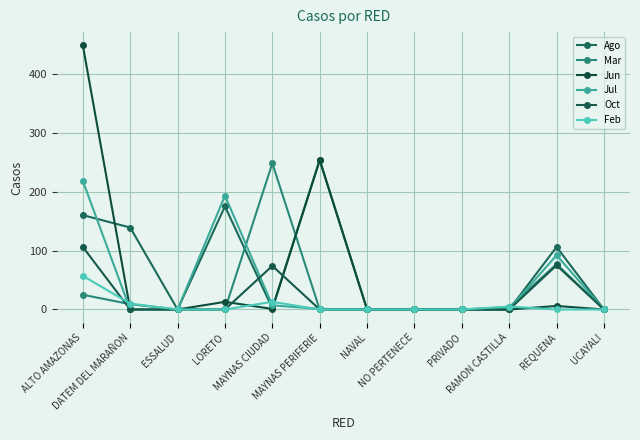

How many lines are shown in the chart?

6